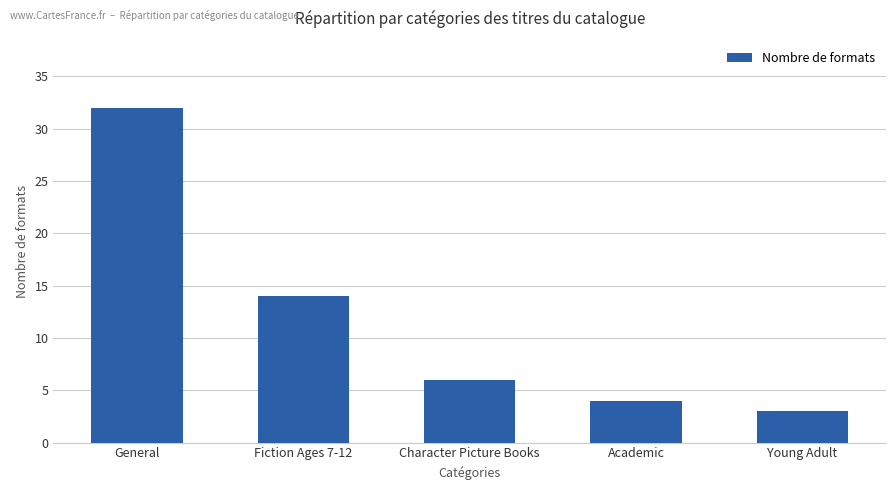

Is it true that the value at Fiction Ages 7-12 is 14?

True